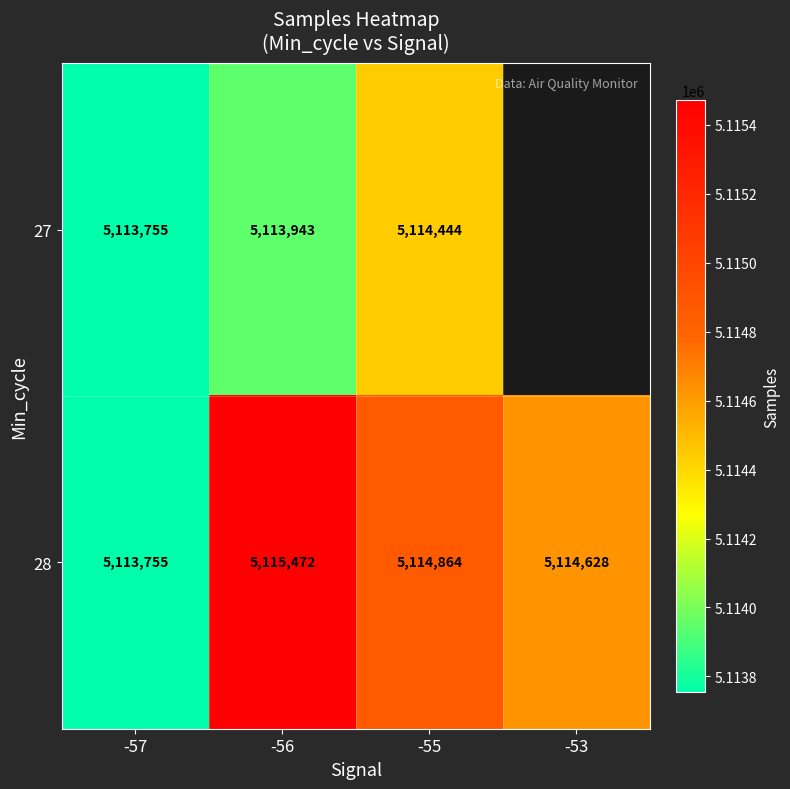

True or false: 28 has a value of 2787621 at -56.

False